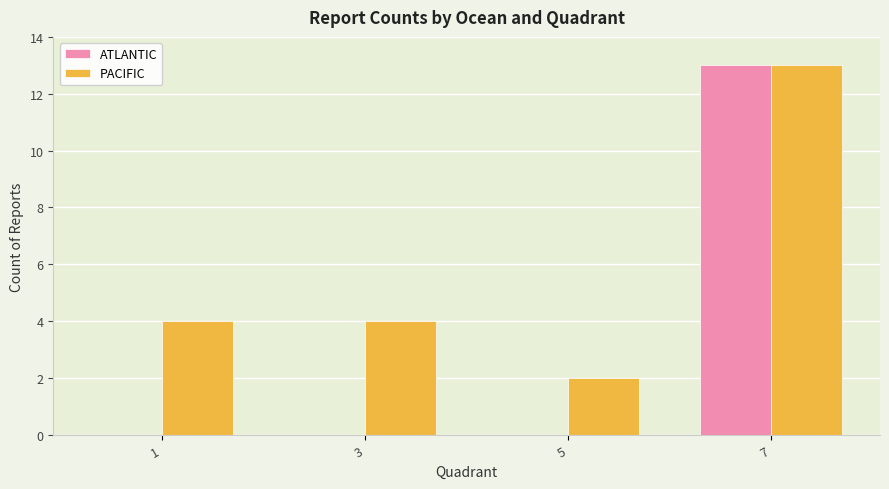

At which label does PACIFIC reach its peak?

7